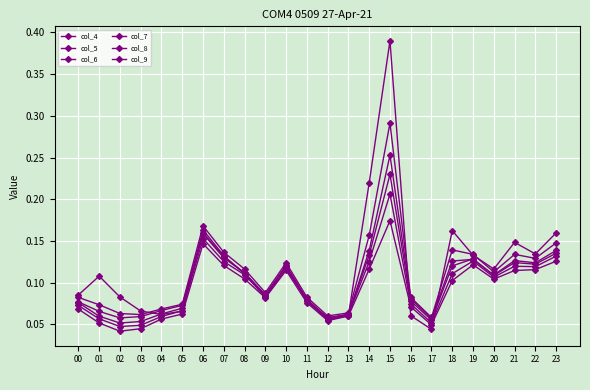

Is the value of col_5 at 11 greater than the value of col_4 at 11?

Yes